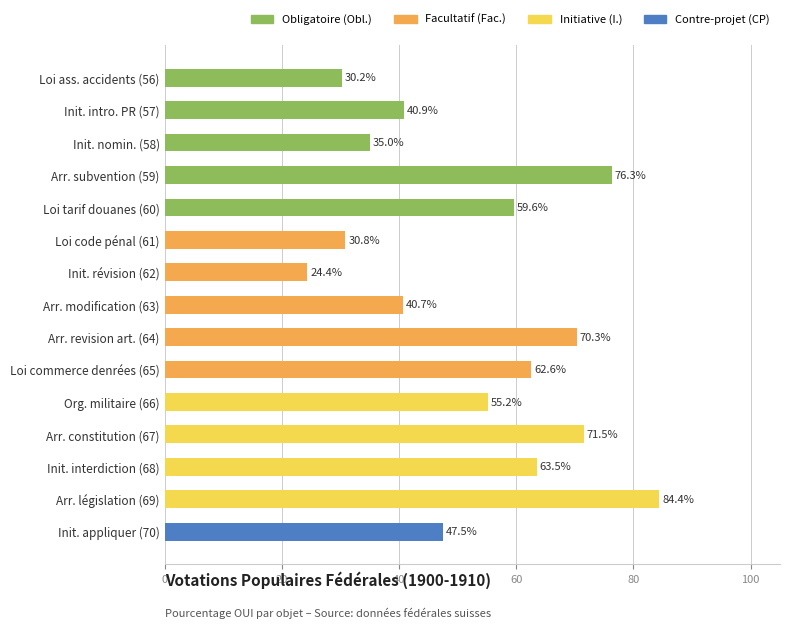

What is the label of the 12th bar from the top?

Arr. constitution (67)